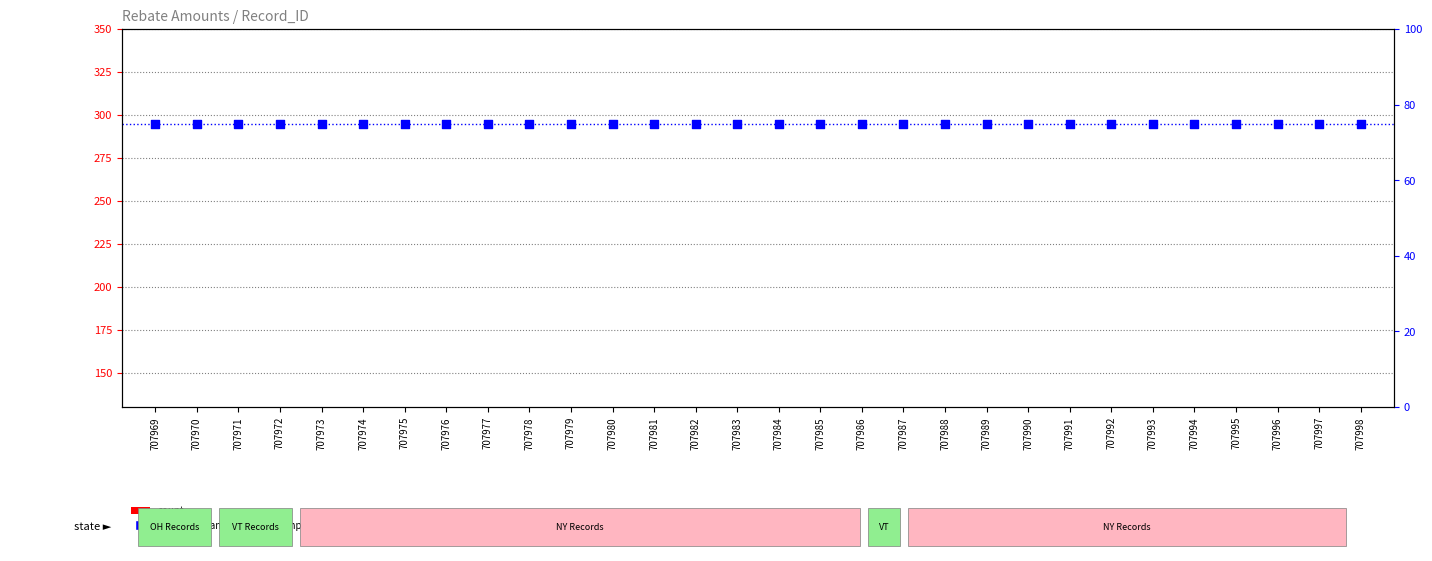

What is the total value across all series at 707983?

175.0